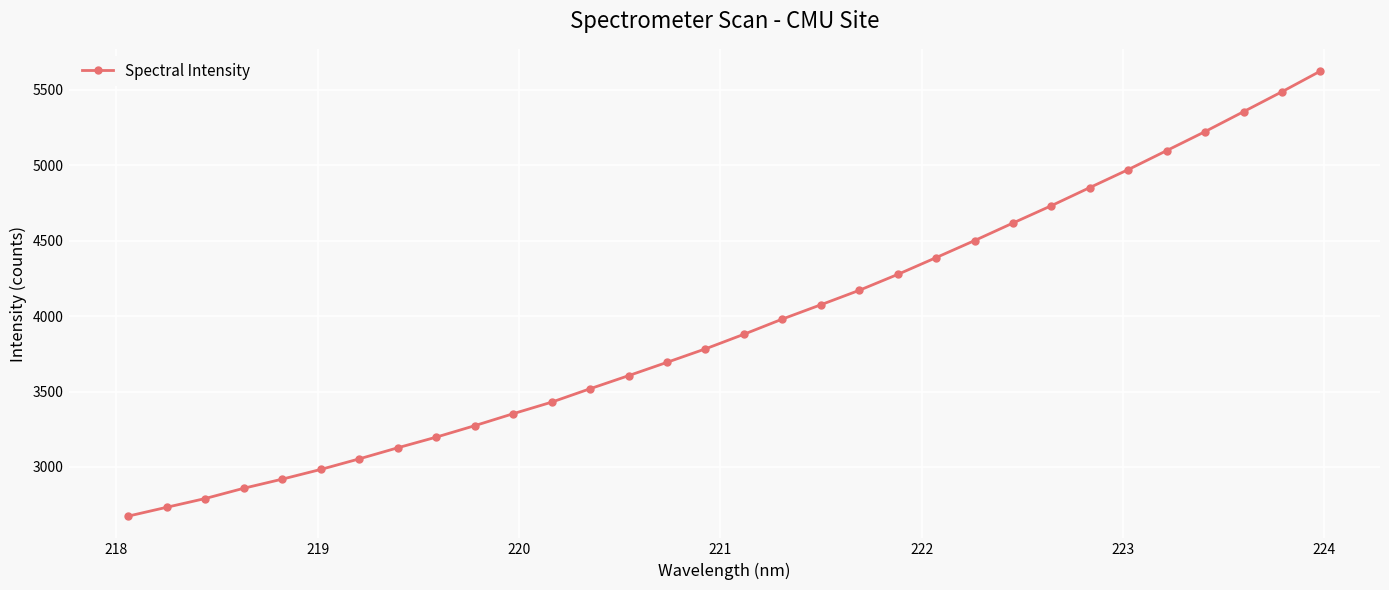

How many lines are shown in the chart?

1